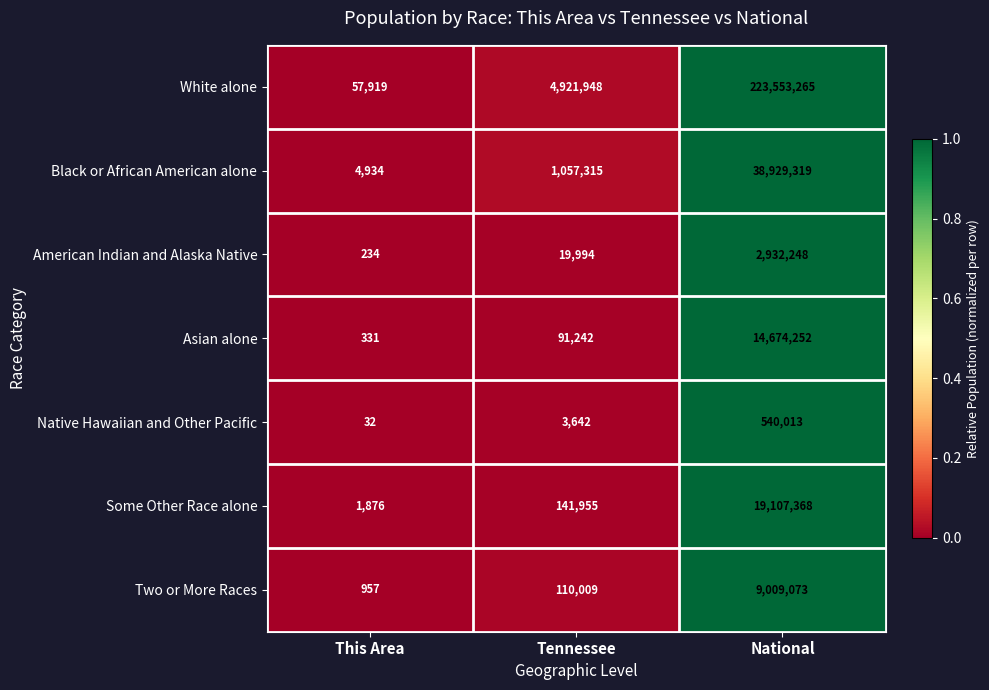

What is the maximum value shown in the chart?

223553265